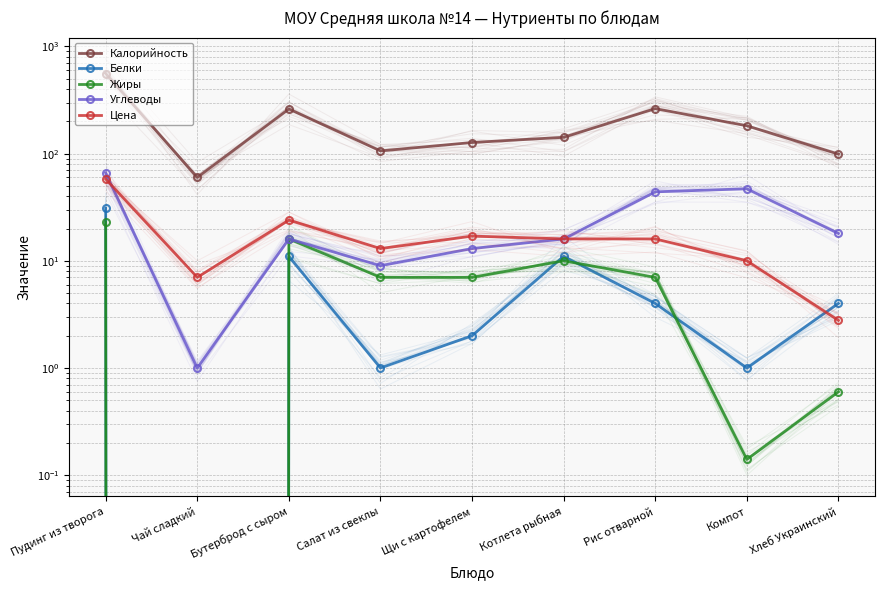

How many interior local peaks does the Углеводы series have?

2